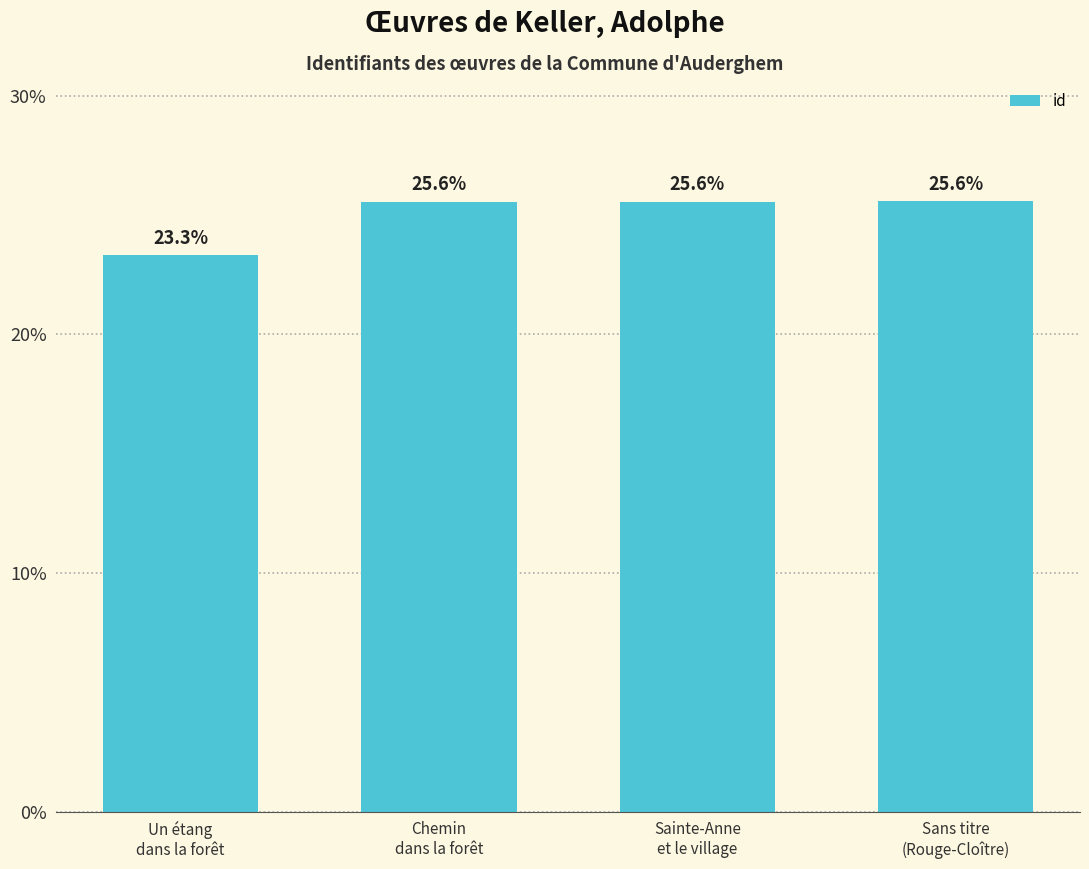

What is the label of the 1st bar from the right?

Sans titre
(Rouge-Cloître)